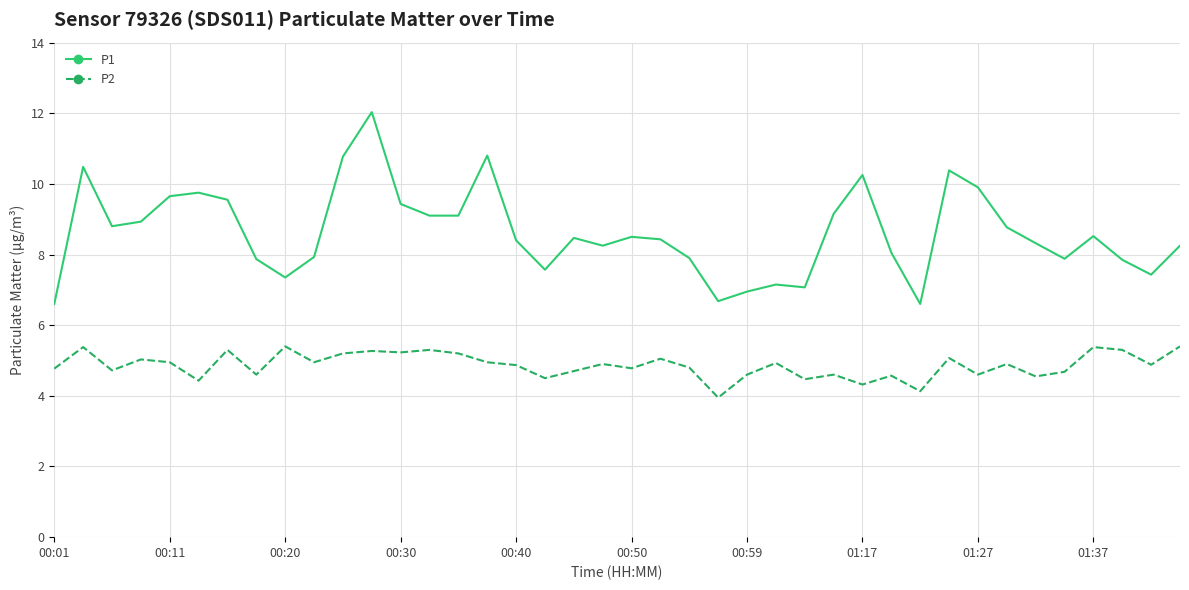

What is the difference between the maximum and minimum values in the P1 series?

5.4